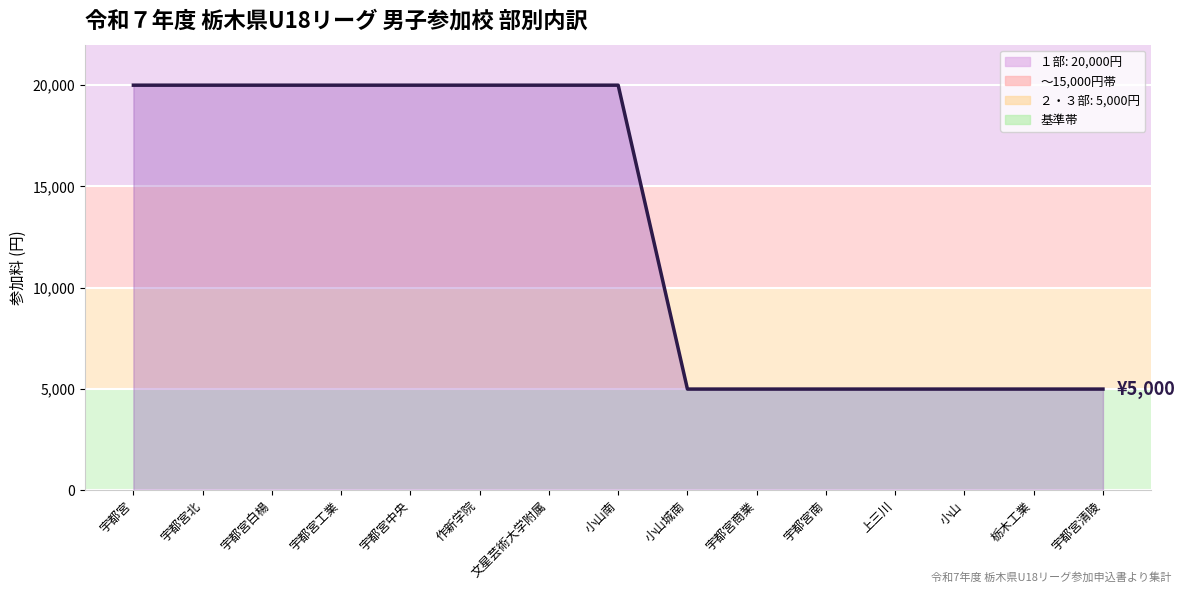

True or false: the data has more than 2 interior local peaks.

False